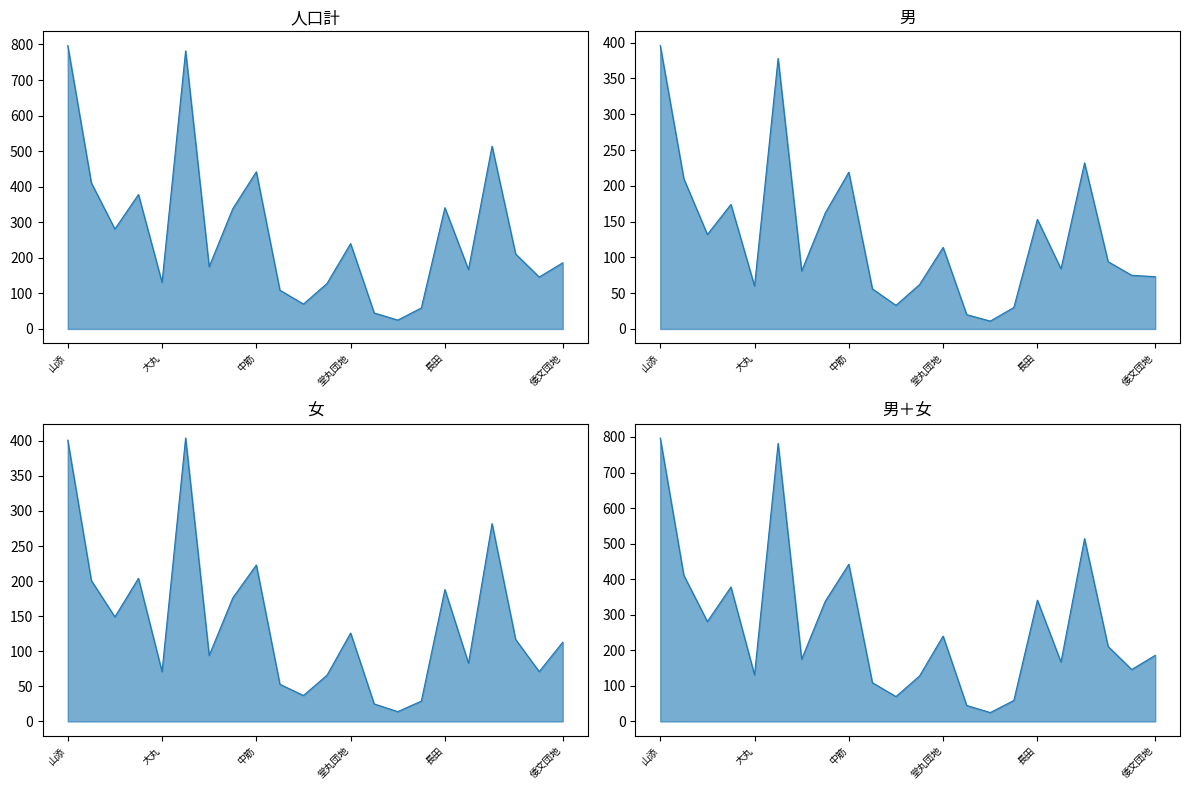

Which category has the highest value in the 女 series?

市場